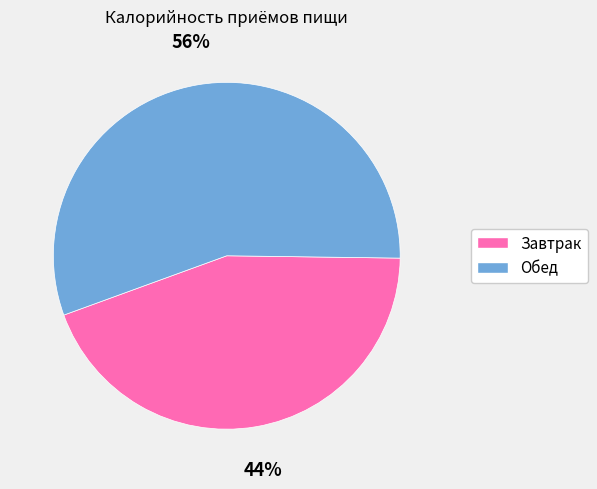

To the nearest percent, what is the difference between the Завтрак and Обед slice percentages?

12%